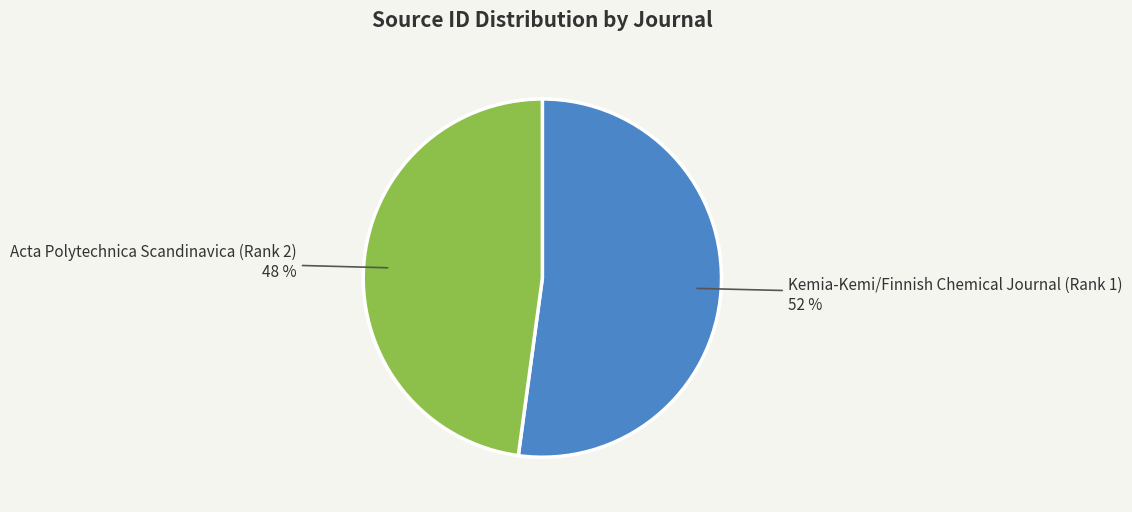

Does any single category account for the majority?

Yes